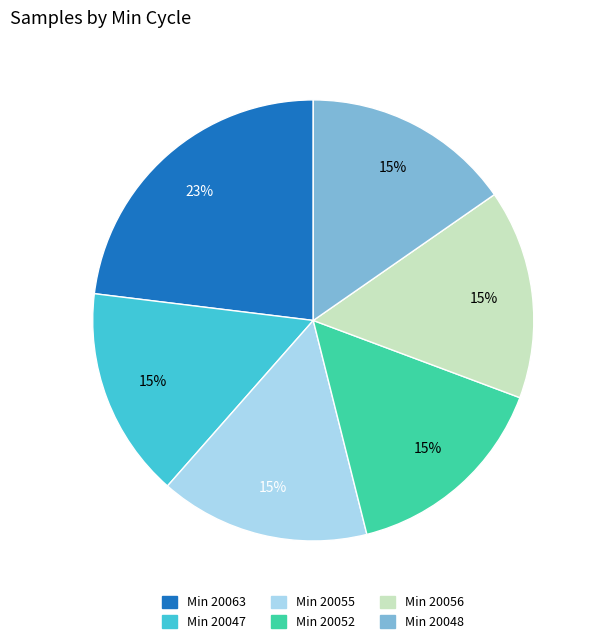

Is there a majority slice in this chart?

No